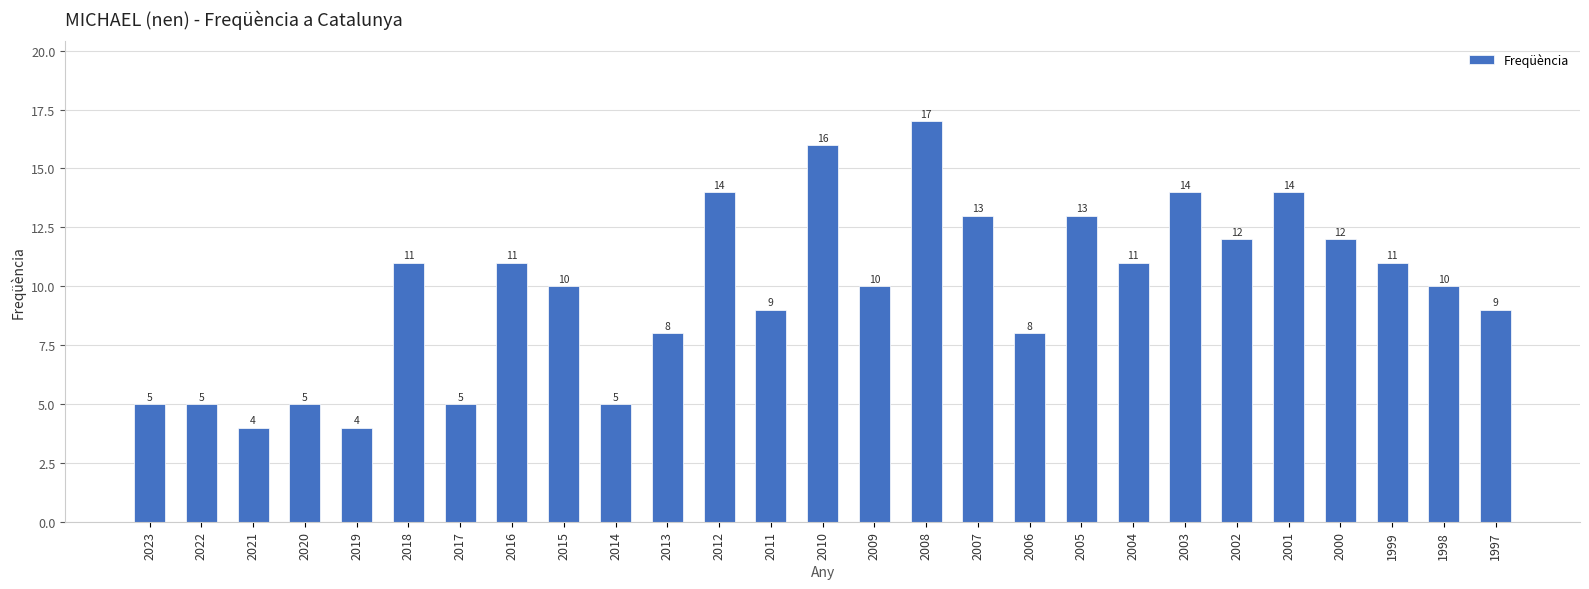

What is the value of the 6th bar from the left?

11